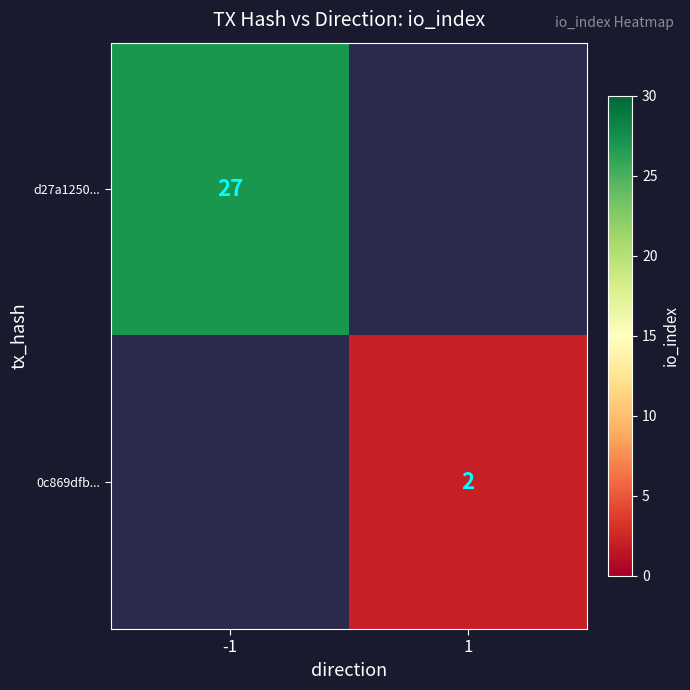

Is the value of d27a1250... at -1 greater than the value of 0c869dfb... at 1?

Yes